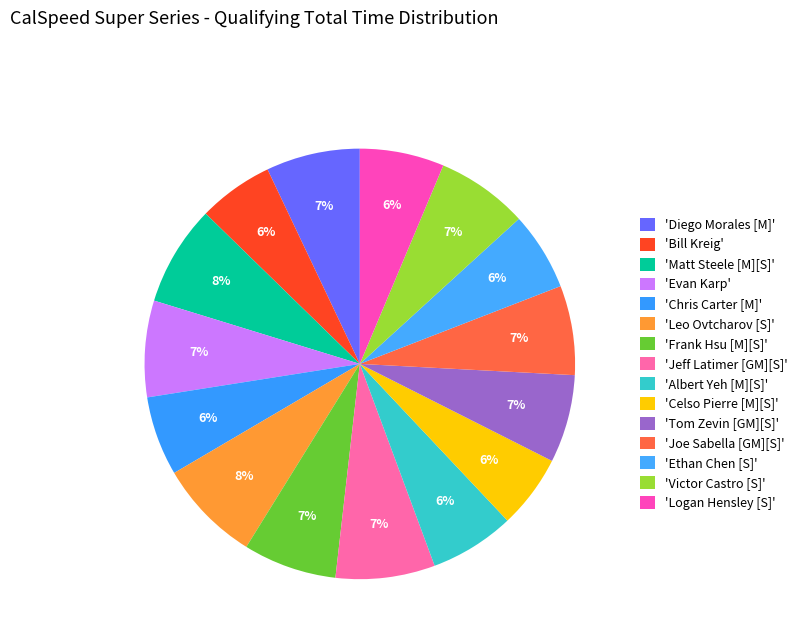

How many slices are in this pie chart?

15